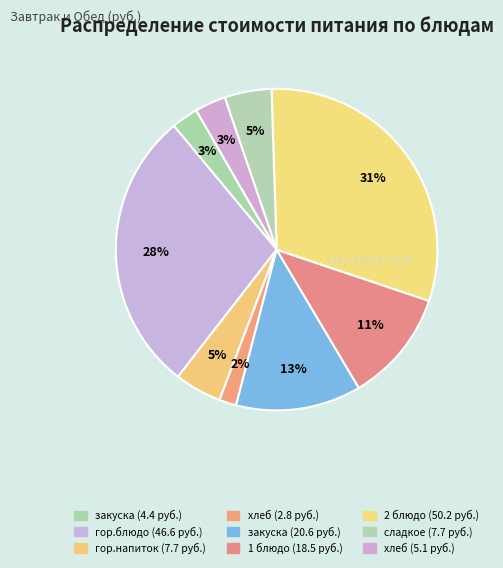

Is there any slice that represents more than half of the pie?

No